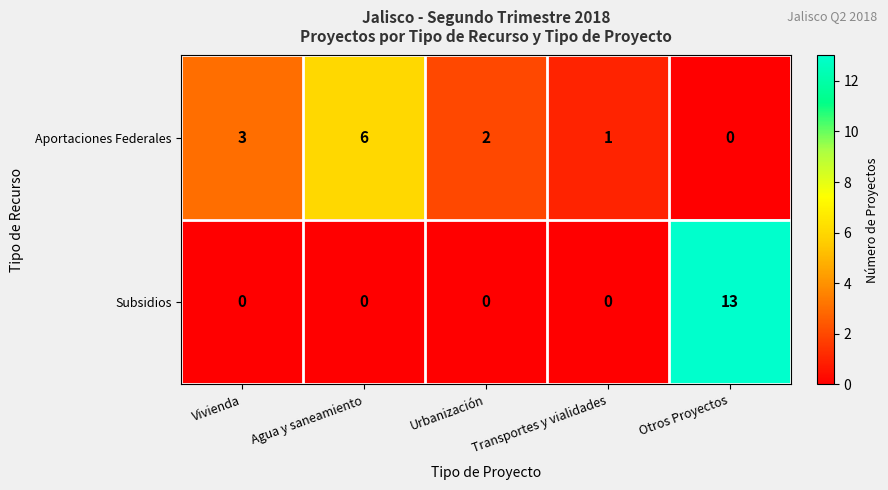

Between Vivienda and Otros Proyectos, which series saw the biggest shift?

Subsidios